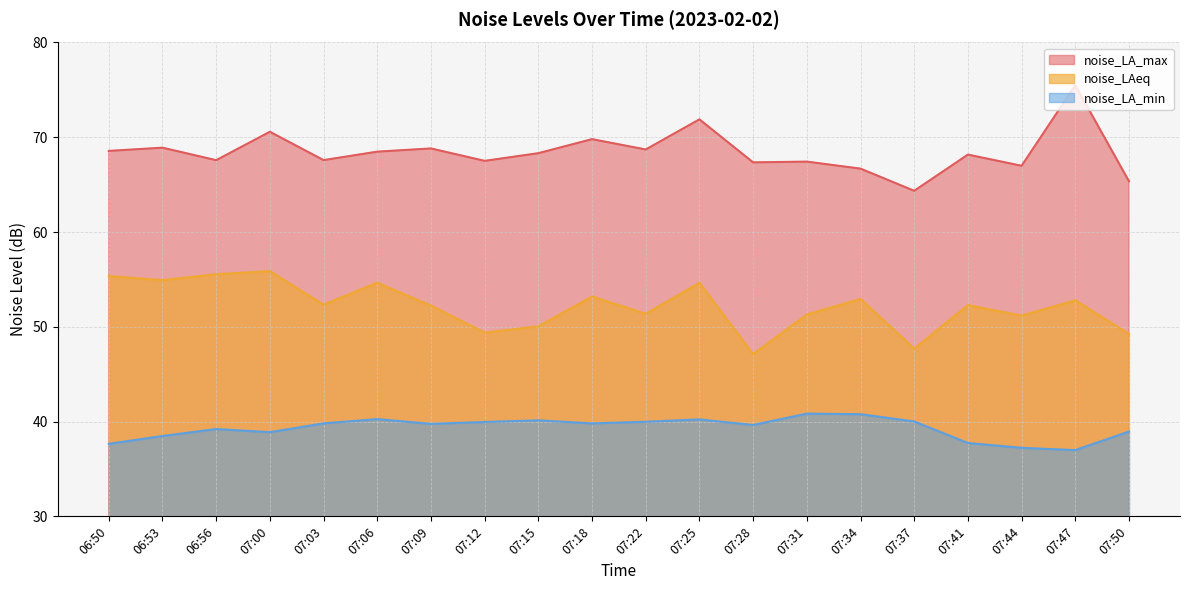

Reading right to left, transcribe all the data shown in this chart.

noise_LA_max: 07:50=65.4	07:47=75.5	07:44=67.0	07:41=68.2	07:37=64.3	07:34=66.7	07:31=67.4	07:28=67.3	07:25=71.9	07:22=68.7	07:18=69.8	07:15=68.3	07:12=67.5	07:09=68.8	07:06=68.5	07:03=67.6	07:00=70.6	06:56=67.6	06:53=68.9	06:50=68.6
noise_LAeq: 07:50=49.2	07:47=52.8	07:44=51.2	07:41=52.3	07:37=47.7	07:34=52.9	07:31=51.3	07:28=47.1	07:25=54.6	07:22=51.4	07:18=53.2	07:15=50.0	07:12=49.4	07:09=52.2	07:06=54.6	07:03=52.3	07:00=55.9	06:56=55.5	06:53=54.9	06:50=55.4
noise_LA_min: 07:50=39.0	07:47=37.0	07:44=37.2	07:41=37.7	07:37=40.0	07:34=40.8	07:31=40.8	07:28=39.6	07:25=40.2	07:22=40.0	07:18=39.8	07:15=40.1	07:12=40.0	07:09=39.8	07:06=40.3	07:03=39.8	07:00=38.9	06:56=39.2	06:53=38.5	06:50=37.6